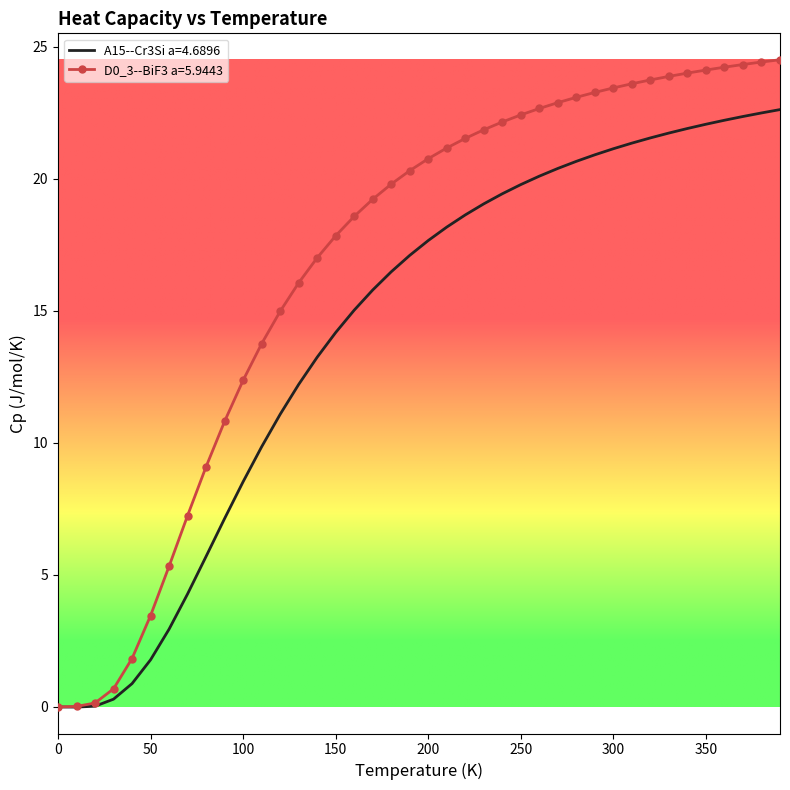

What is the maximum value for D0_3--BiF3 a=5.9443?

24.5